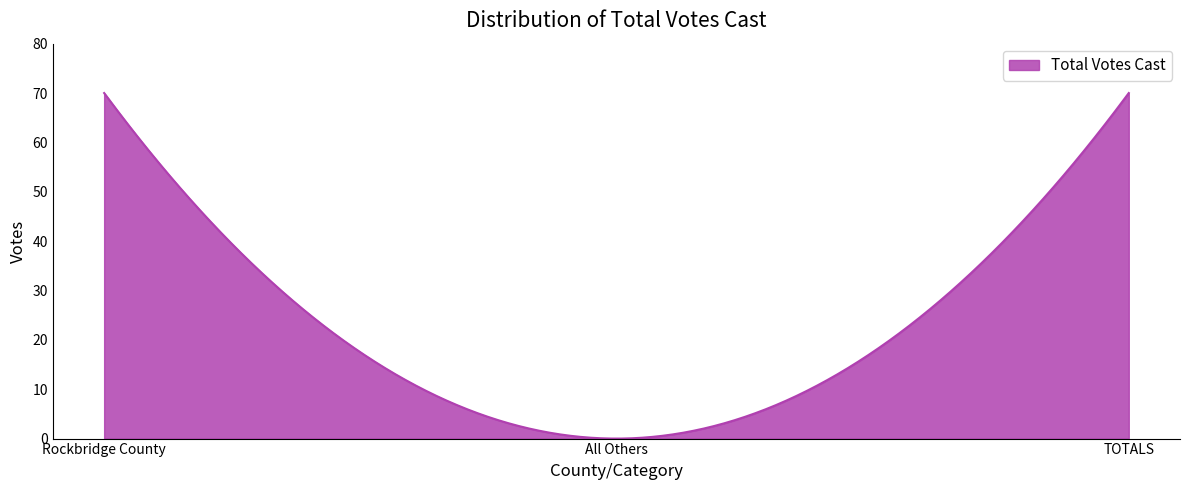

What is the difference between the maximum and minimum values?

70.0